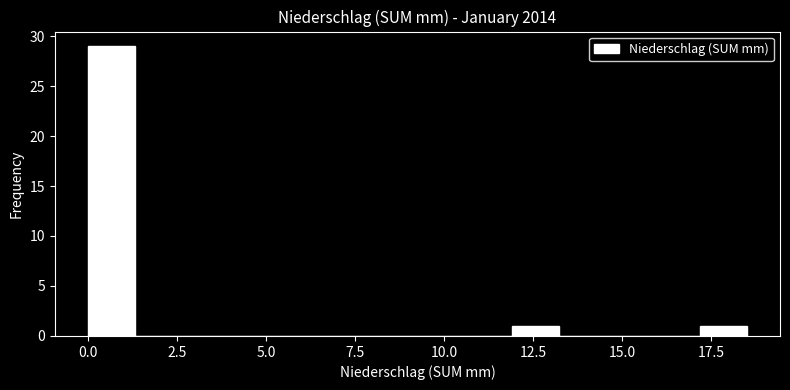

Read against the x-axis, roughly where is the centre of the tallest bar?

0.5